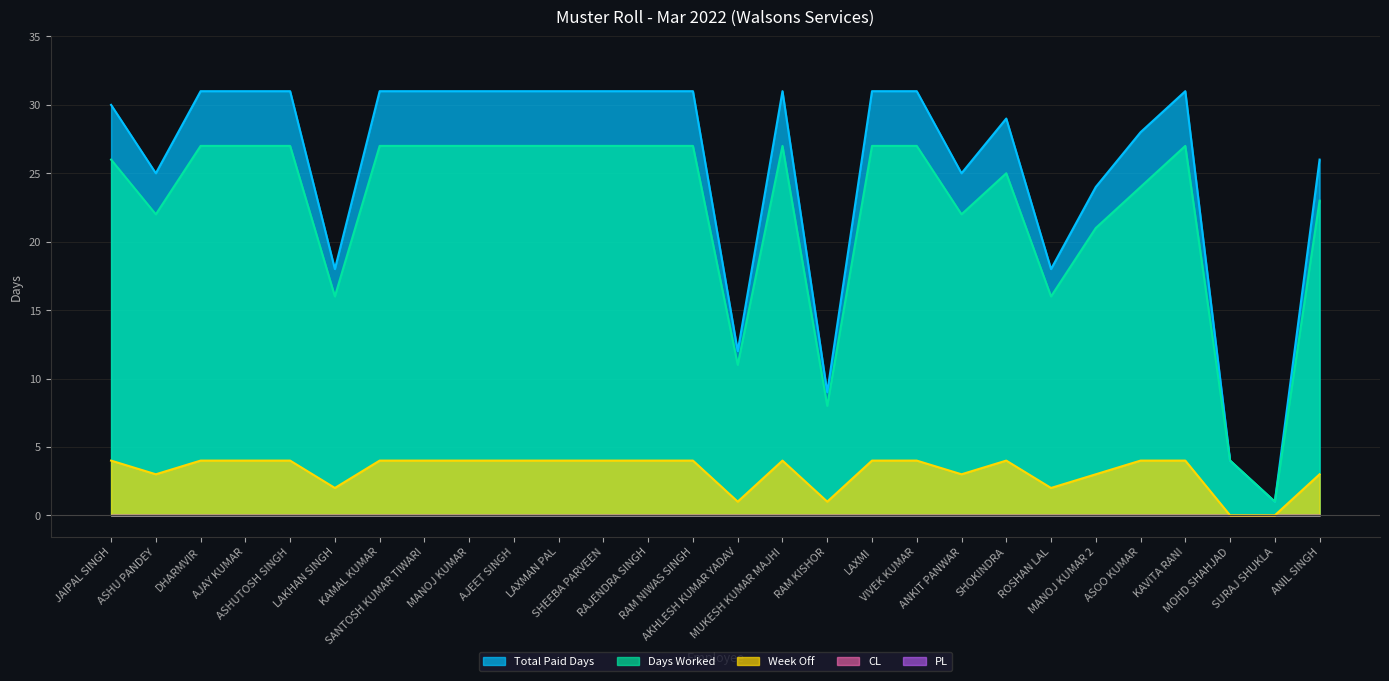

Does the chart display data point markers on the line(s)?

No